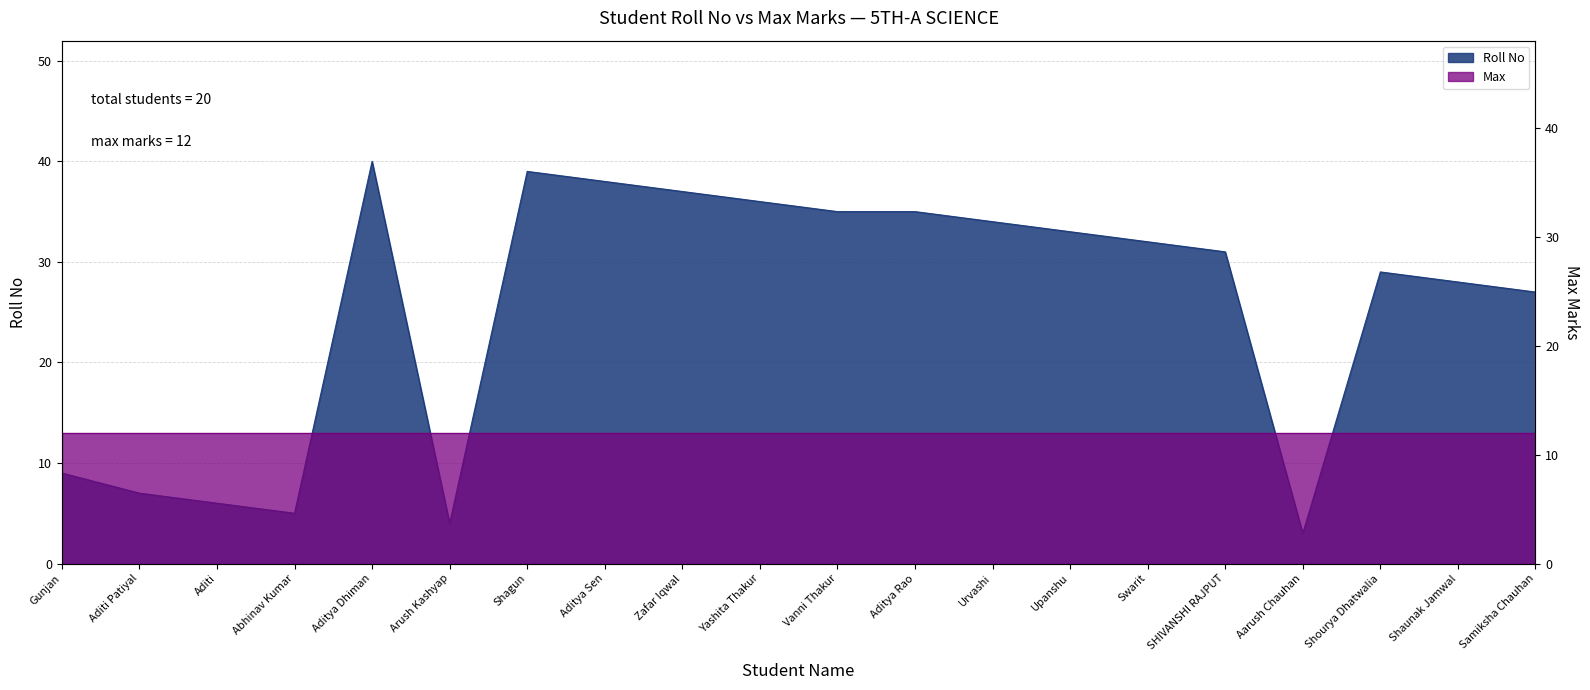

Rank the categories by value from highest to lowest.

Aditya Dhiman, Shagun, Aditya Sen, Zafar Iqwal, Yashita Thakur, Vanni Thakur, Aditya Rao, Urvashi, Upanshu, Swarit, SHIVANSHI RAJPUT, Shourya Dhatwalia, Shaunak Jamwal, Samiksha Chauhan, Gunjan, Aditi Patiyal, Aditi, Abhinav Kumar, Arush Kashyap, Aarush Chauhan